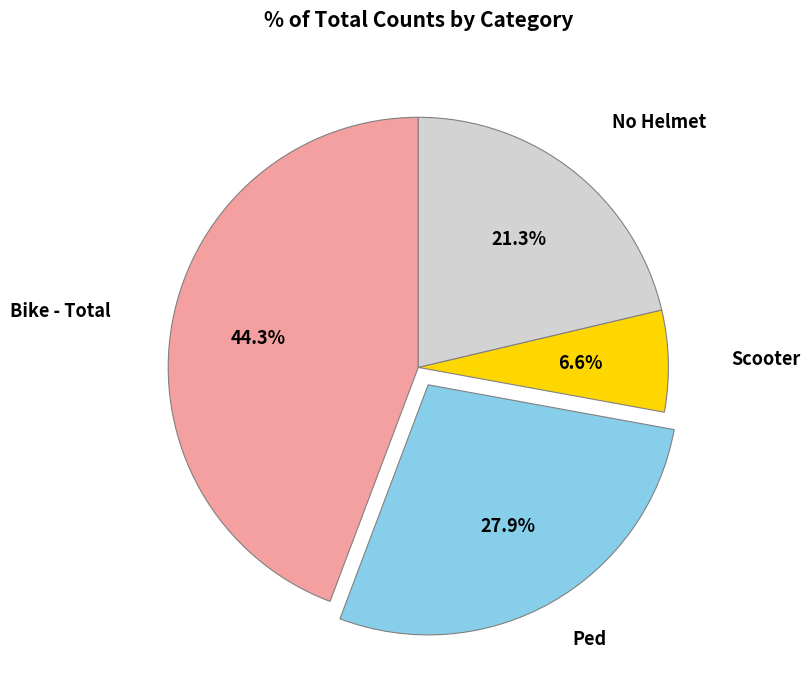

Is there any slice that represents more than half of the pie?

No